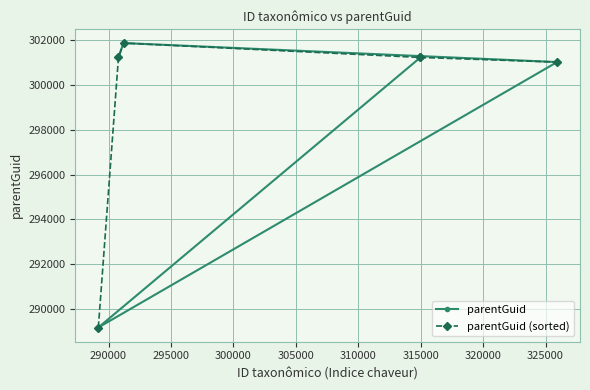

What is the value of the parentGuid point at the 5th from the left?

301220